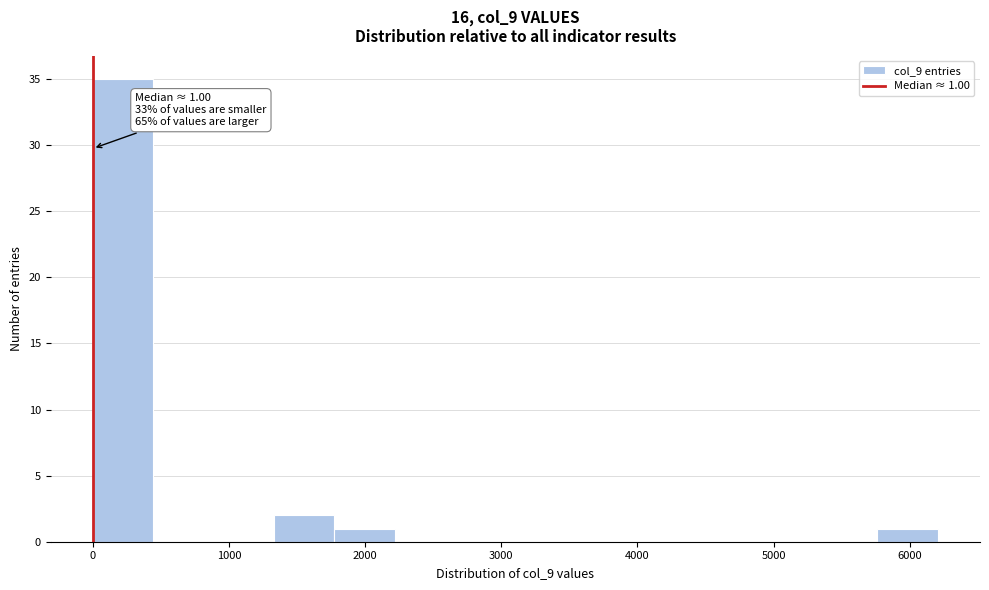

Over which range of the x-axis is the bar tallest?

0 to 400